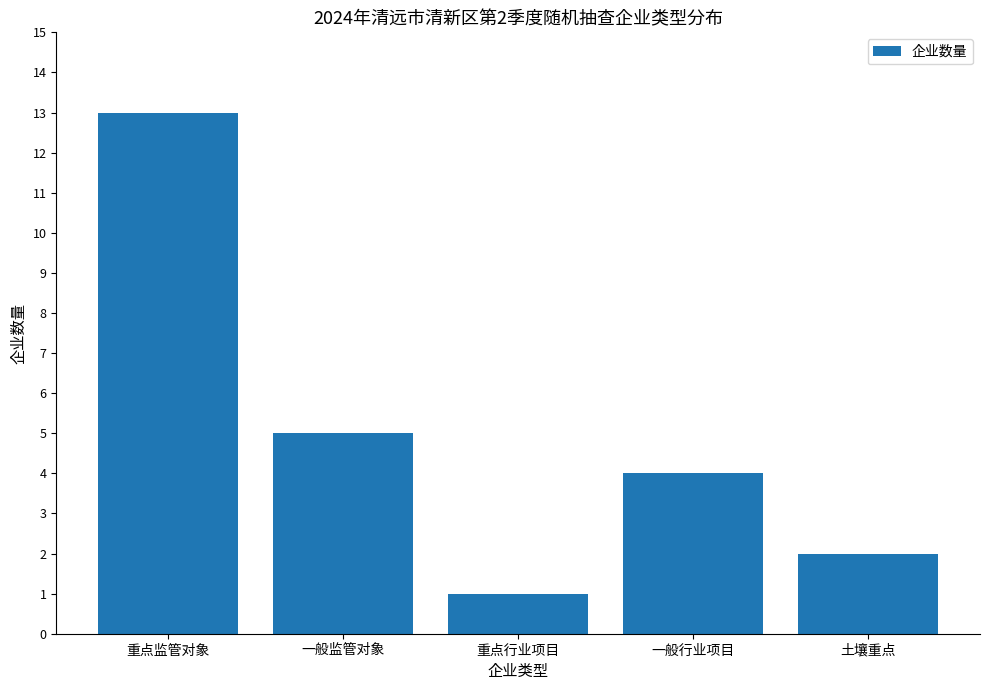

What is the smallest value displayed?

1